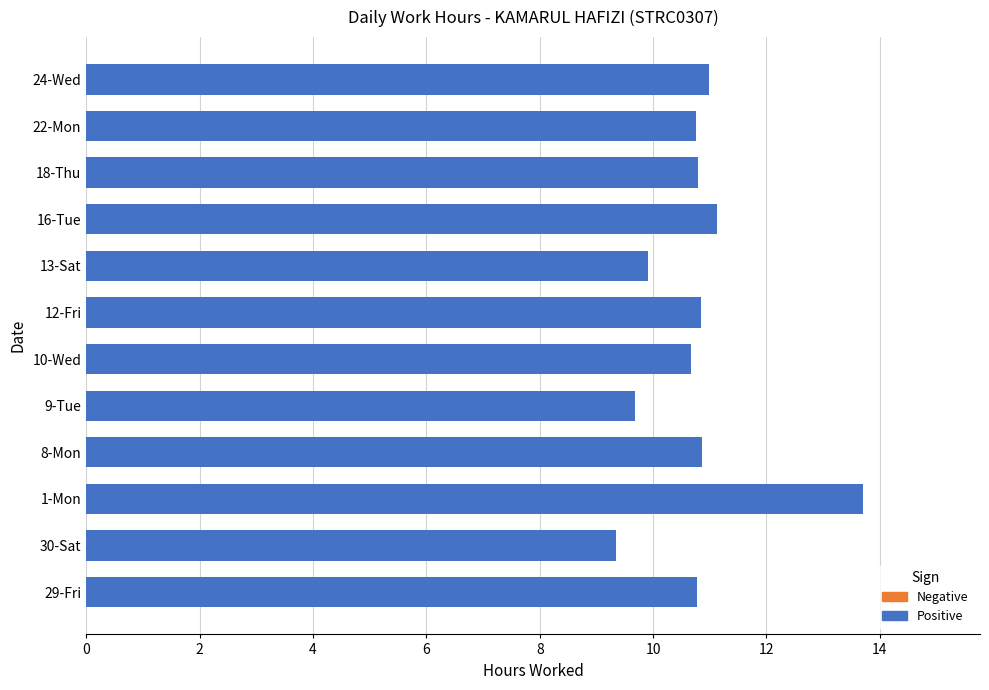

What is the average value?

10.8